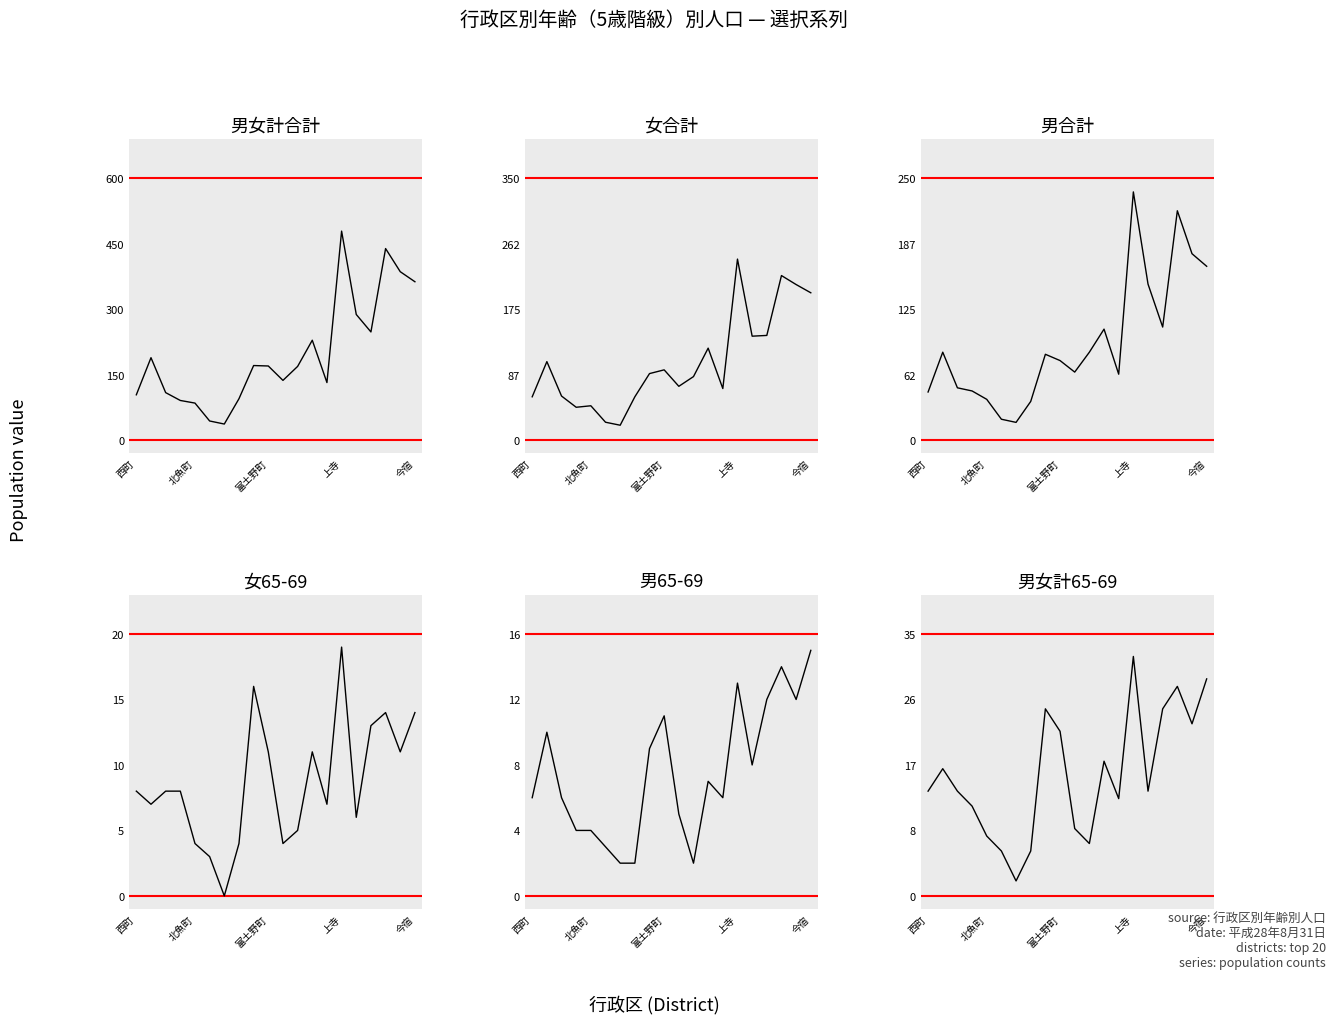

How many values in the 男女計合計 series exceed 170?

9